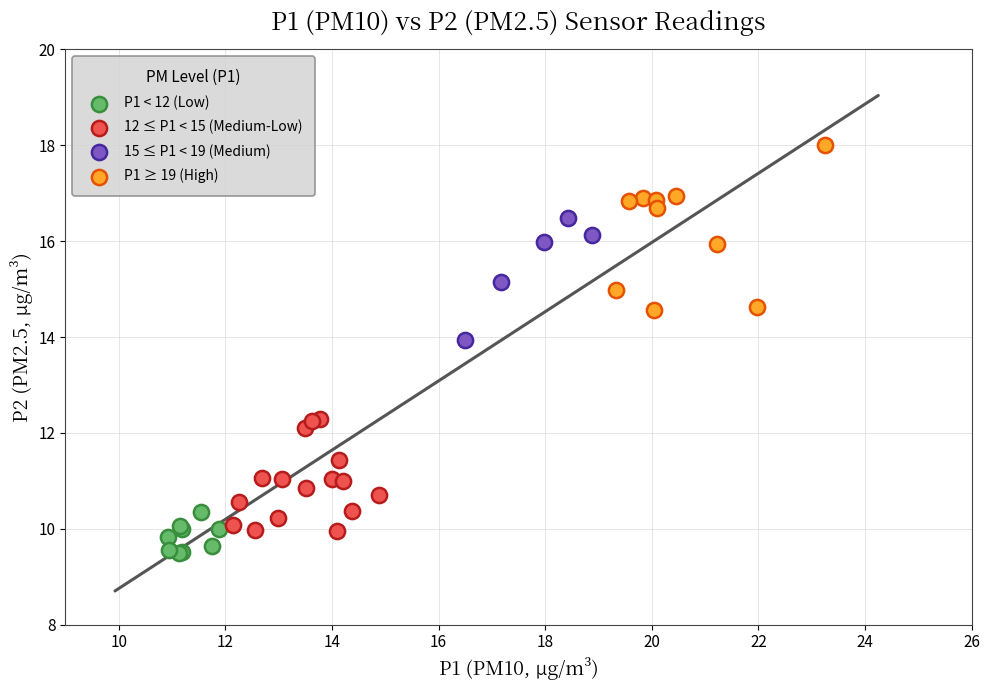

Which series contains the highest Y value?

P1 ≥ 19 (High)